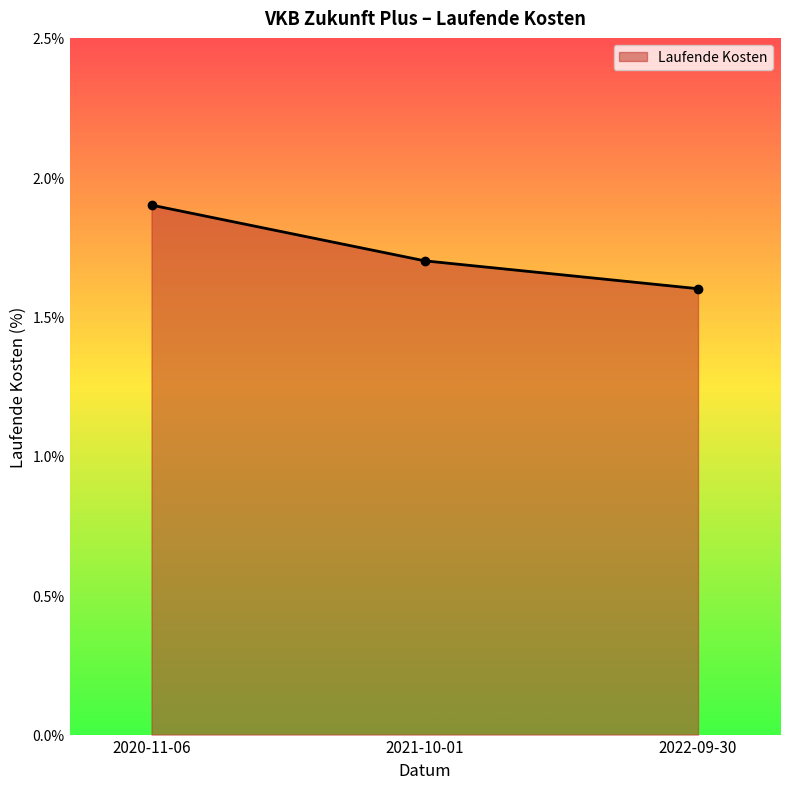

What is the label of the 2nd point from the left?

2021-10-01